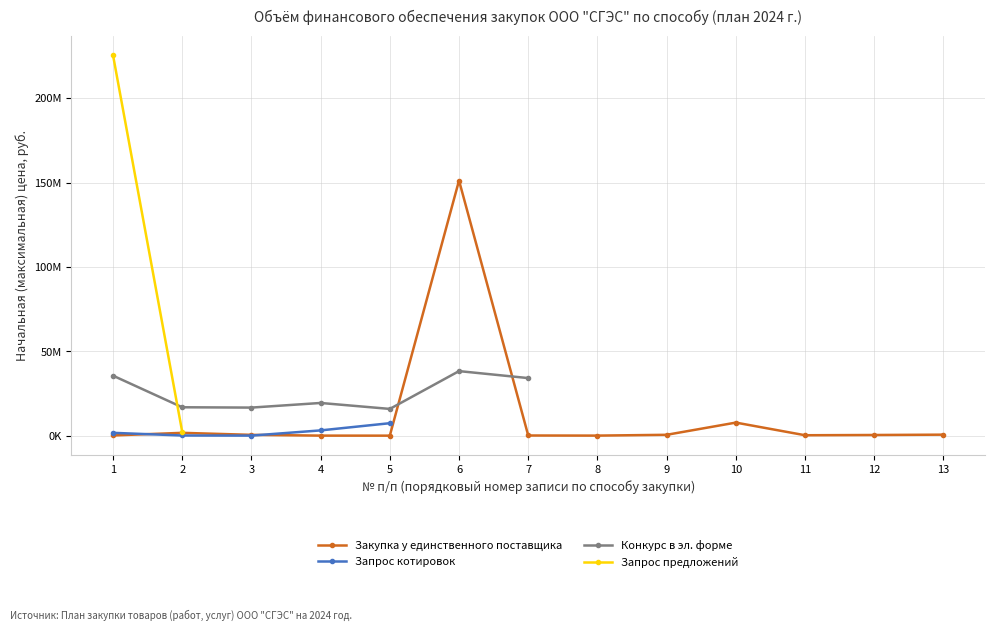

What is the difference between the maximum and minimum values in the Конкурс в эл. форме series?

22385738.9